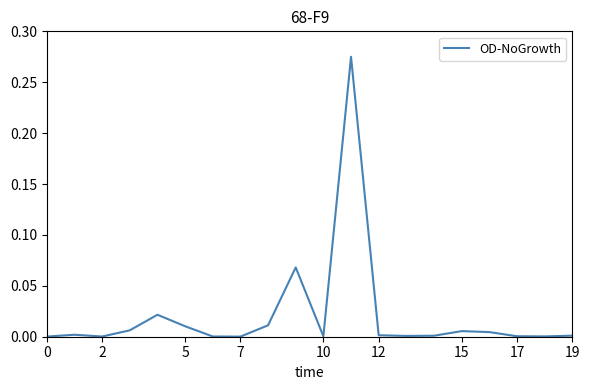

Does the chart display data point markers on the line(s)?

No